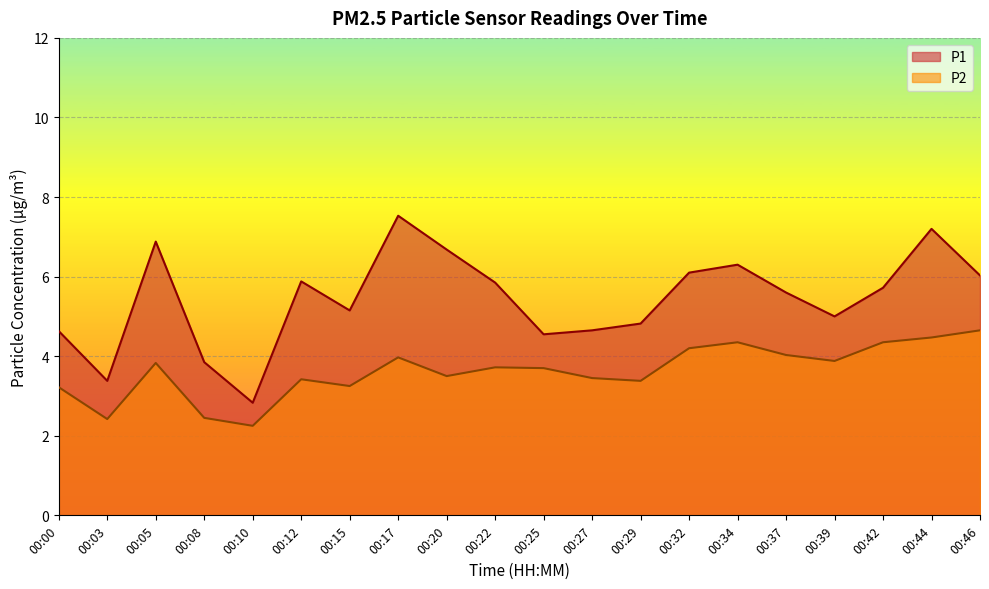

What value does the P1 series have at 00:44?

7.2